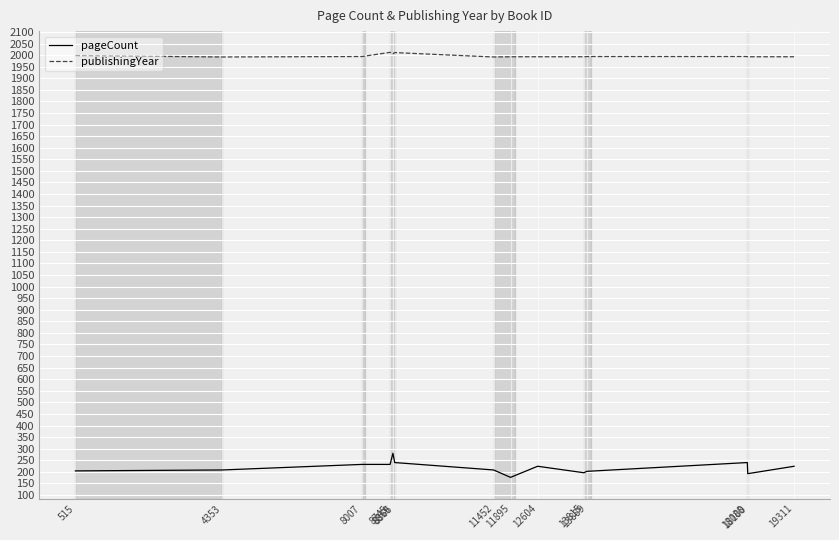

How many values in the pageCount series are below 224?

7